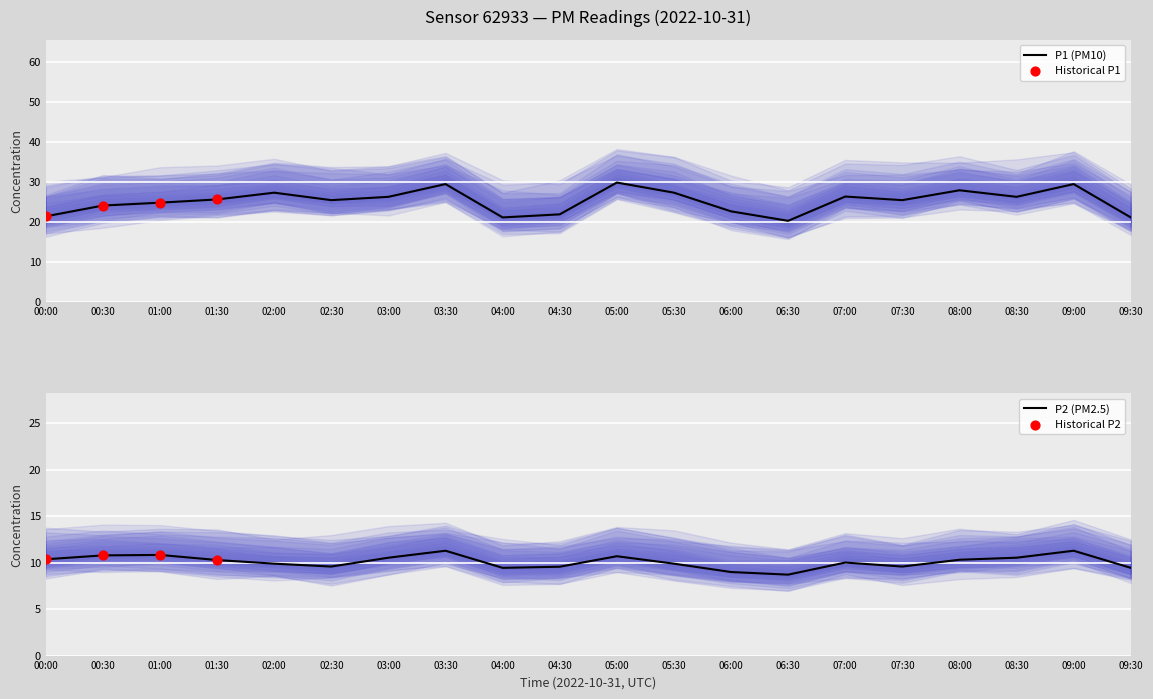

Which series has the largest total across all categories?

P1